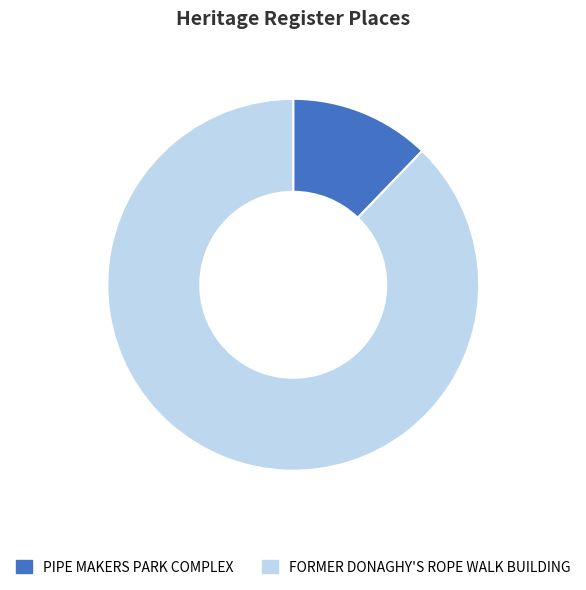

What is the majority slice?

FORMER DONAGHY'S ROPE WALK BUILDING